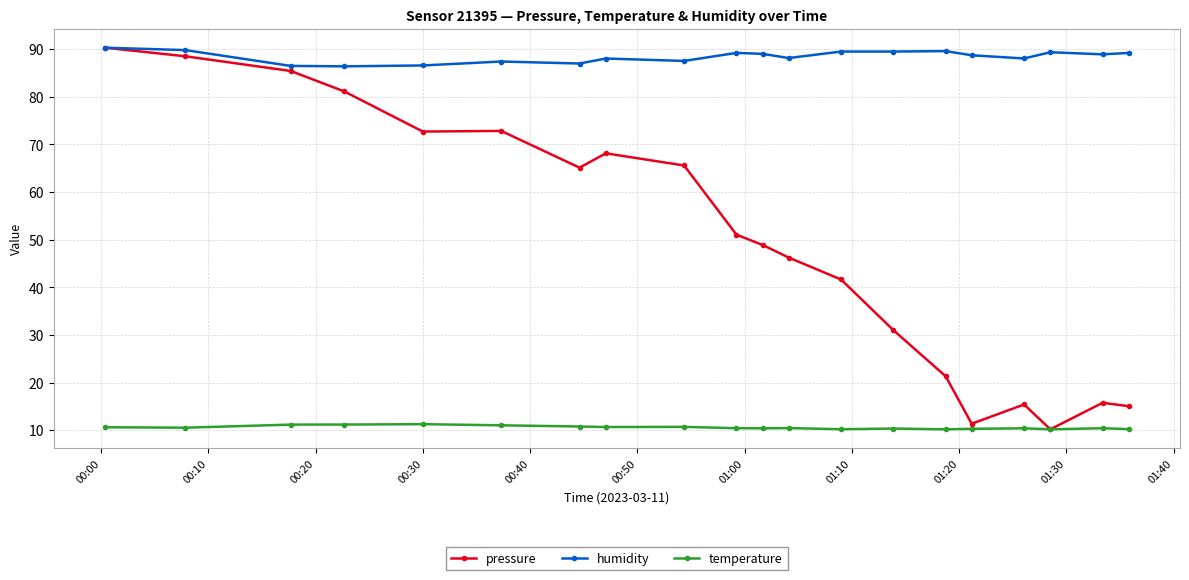

True or false: humidity and temperature cross at least once.

False